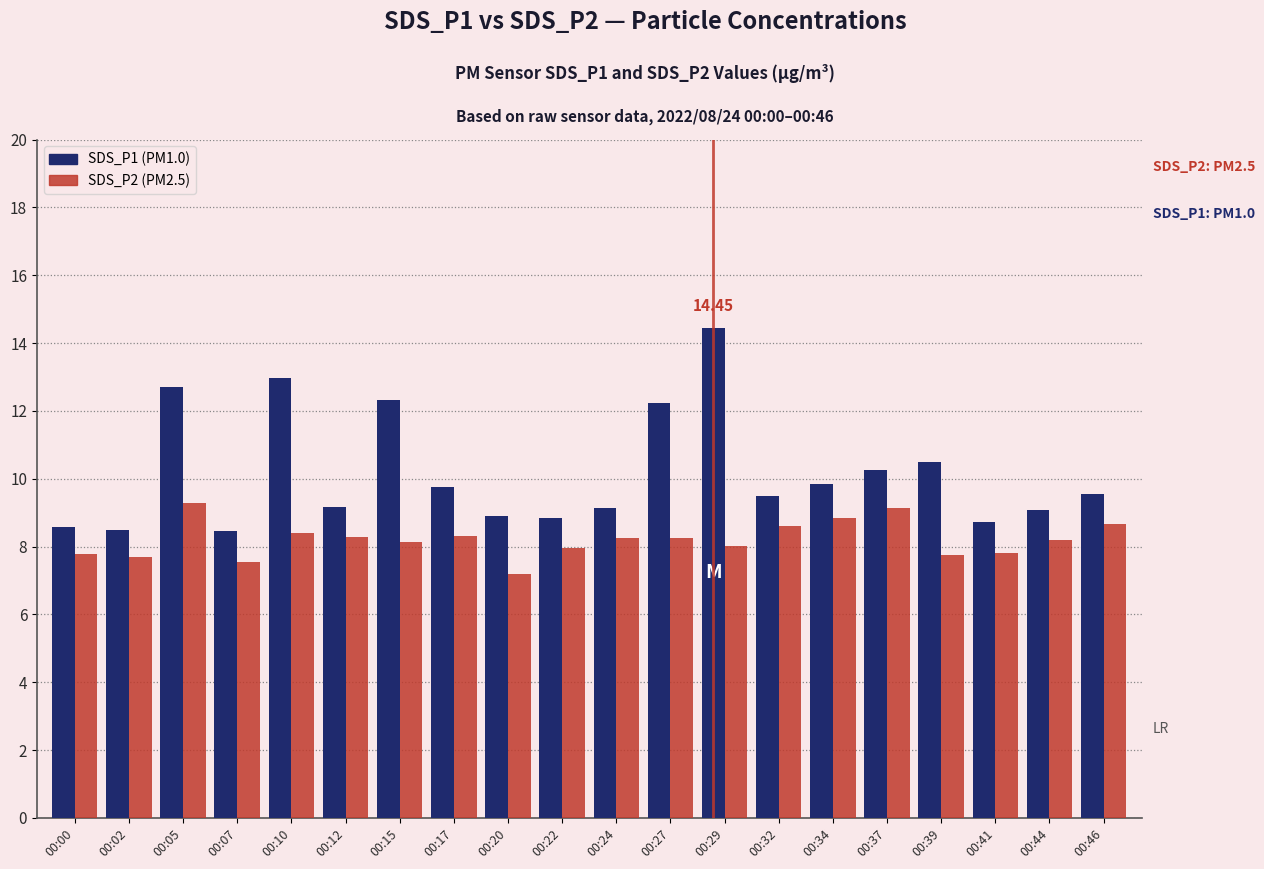

What is the difference between the maximum and minimum values in the SDS_P1 series?

6.0